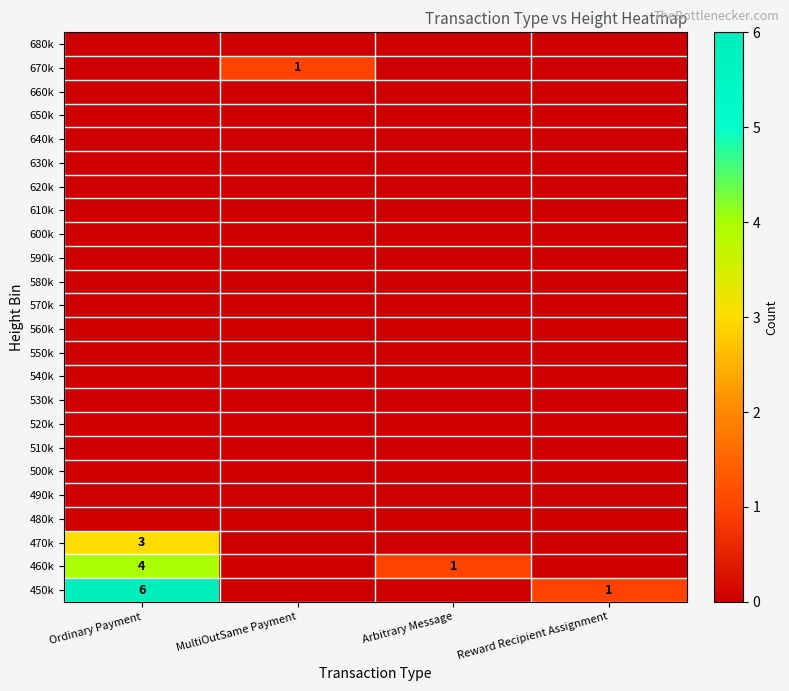

The 450k series shows 1 at Reward Recipient Assignment. True or false?

False